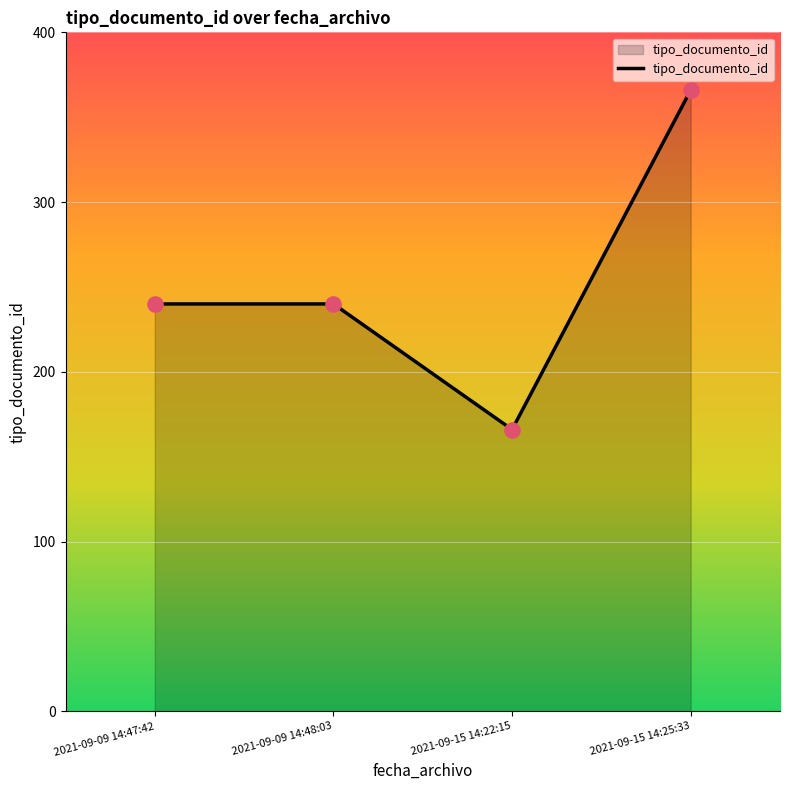

What is the change in value from 2021-09-09 14:48:03 to 2021-09-15 14:25:33?

+126